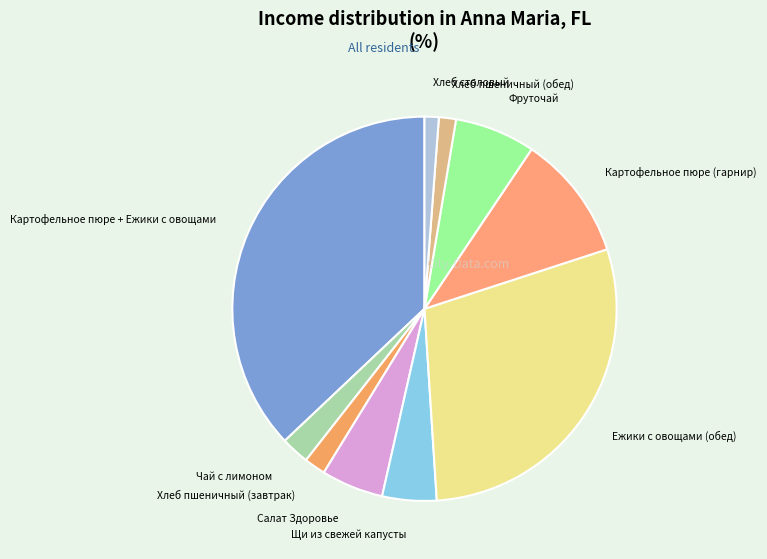

Is it true that Ежики с овощами (обед) is 35% of the pie?

False